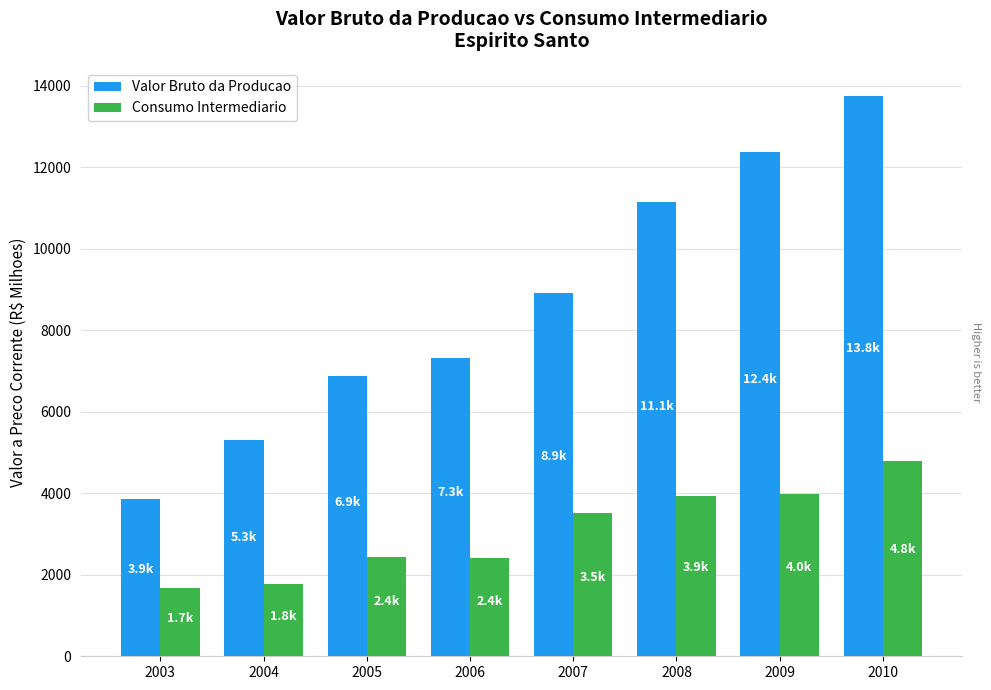

Are the bars grouped side by side (vs. stacked)?

Yes